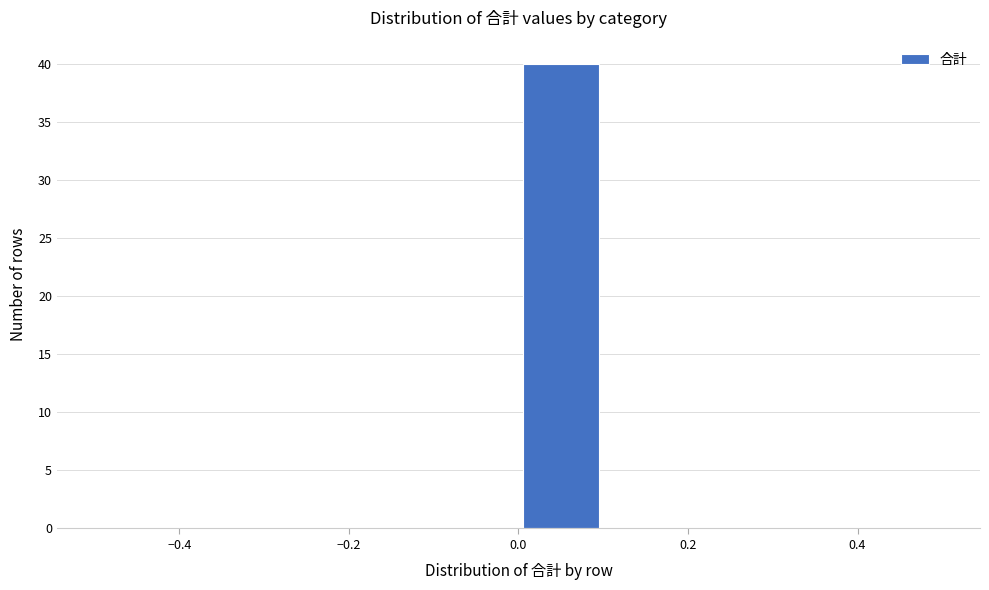

Reading left to right, list every bar in this chart as the range it spans on the x-axis followed by its height. The values are not printed on the chart, so give them approximately, as read against the axis.

-0.5 to -0.4: 0
-0.4 to -0.3: 0
-0.3 to -0.2: 0
-0.2 to -0.1: 0
-0.1 to 0.0: 0
0.0 to 0.1: 40
0.1 to 0.2: 0
0.2 to 0.3: 0
0.3 to 0.4: 0
0.4 to 0.5: 0